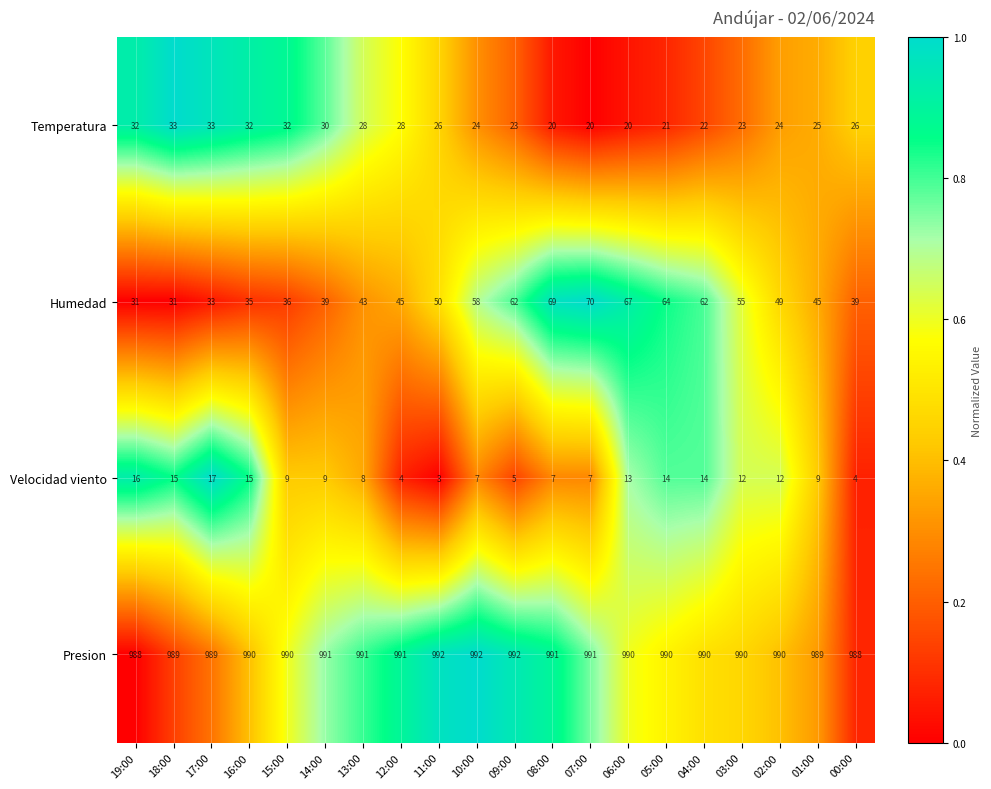

Which label corresponds to the smallest value in the chart?

11:00